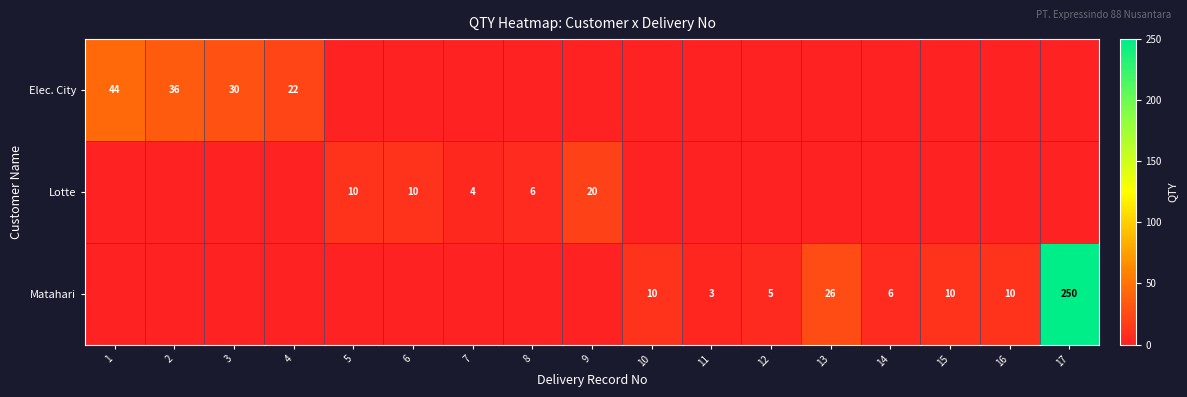

Is it true that Elec. City equals 68 at 1?

False